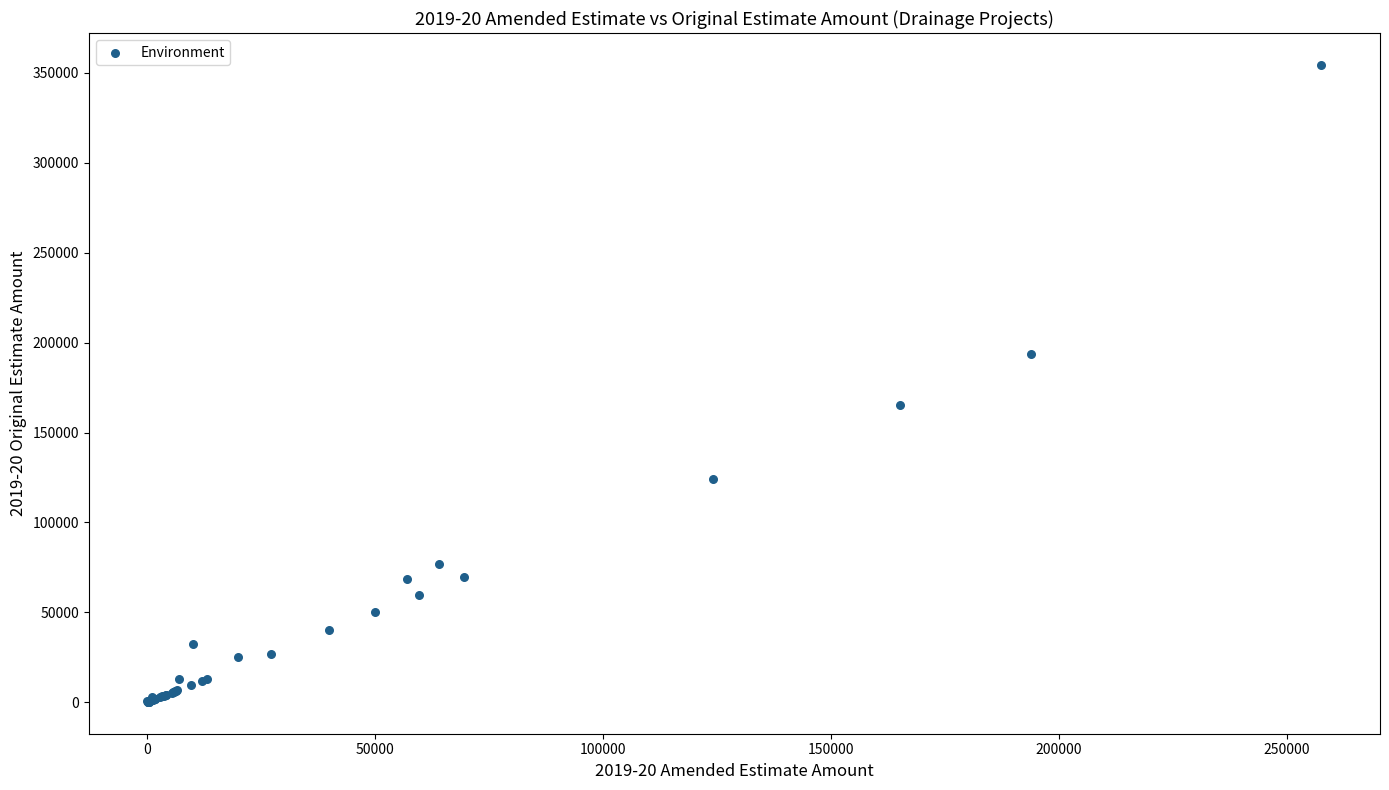

What Y value in the scatter plot is closest to 177335?

165060